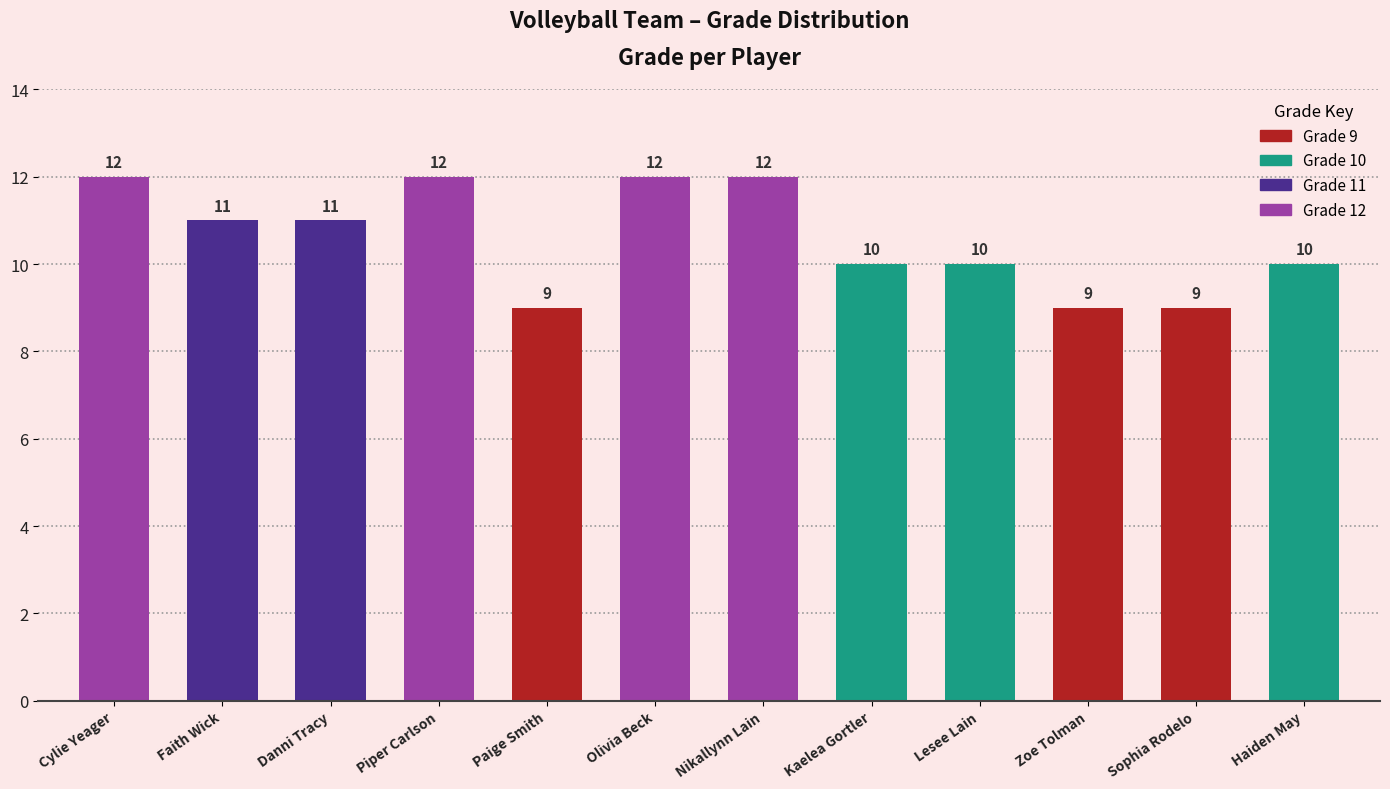

Are the bars grouped side by side (vs. stacked)?

No